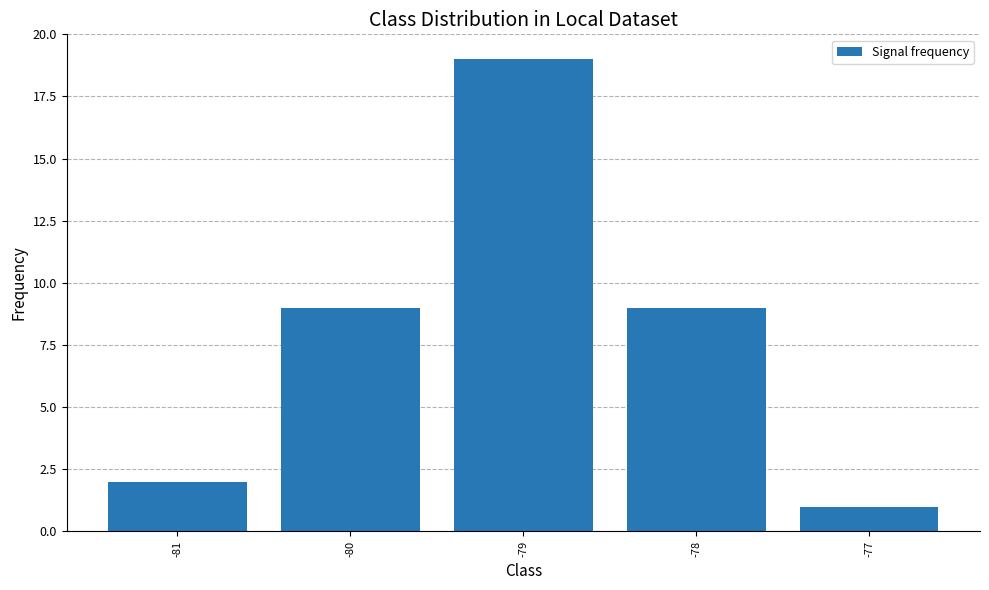

Are the bars grouped side by side (vs. stacked)?

No